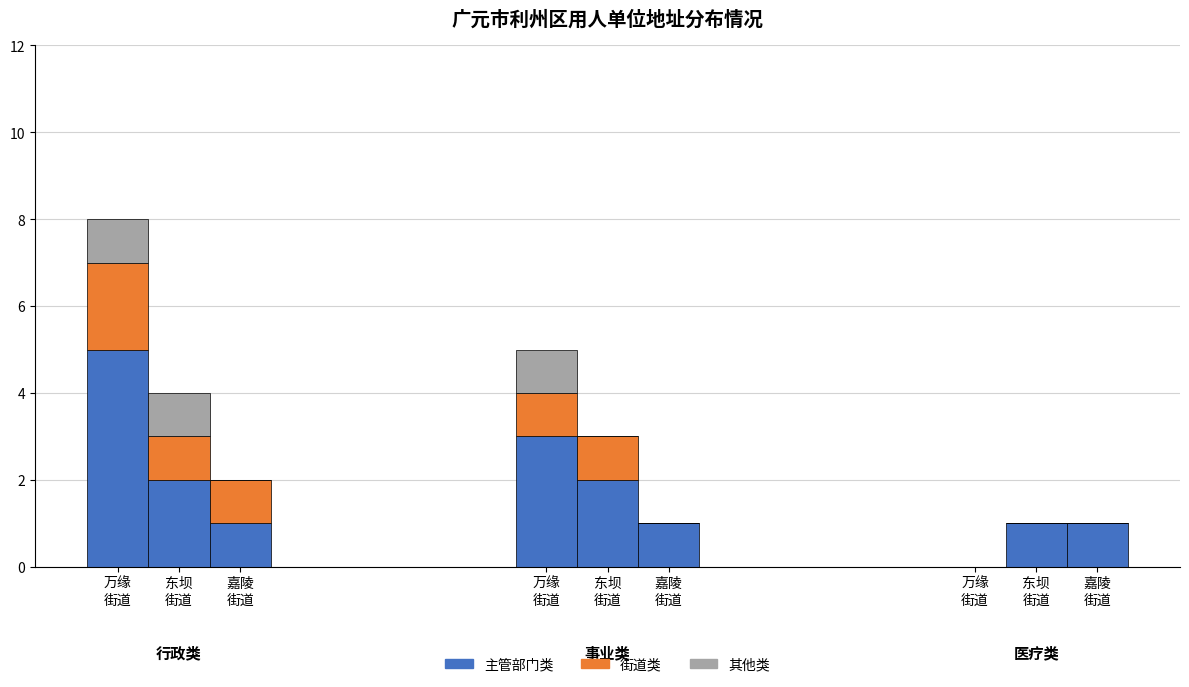

How many groups of bars are there?

3